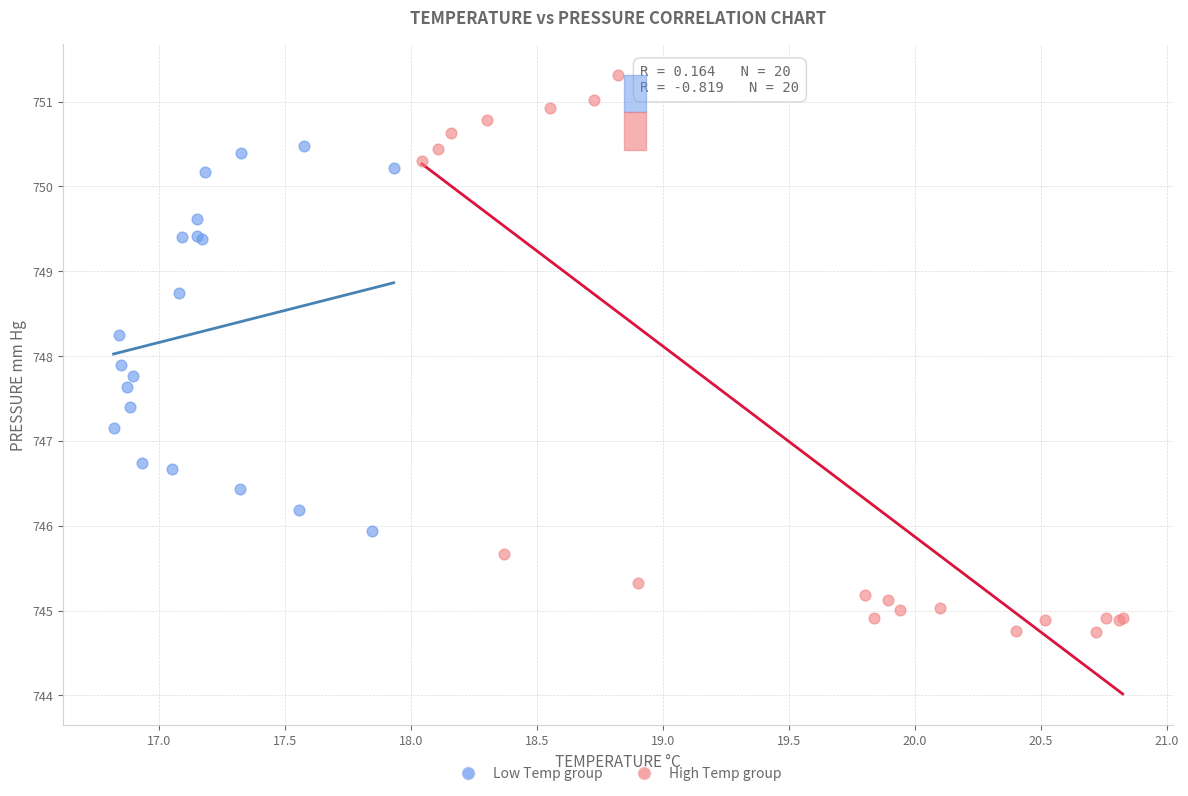

Which series reaches the minimum Y coordinate?

High Temp group